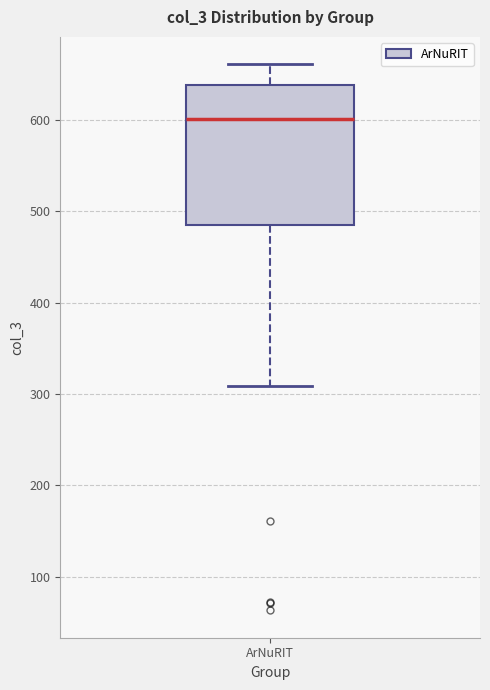

Where does the lower whisker of the box for ArNuRIT end on the y-axis? The values are not printed on the chart, so give them approximately, as read against the axis.

310